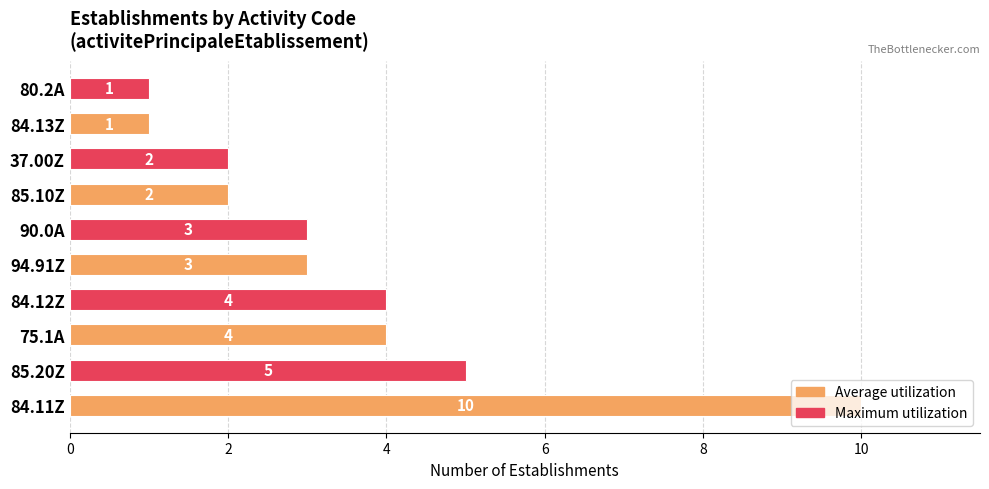

The chart shows a value of 1 at 80.2A. True or false?

True